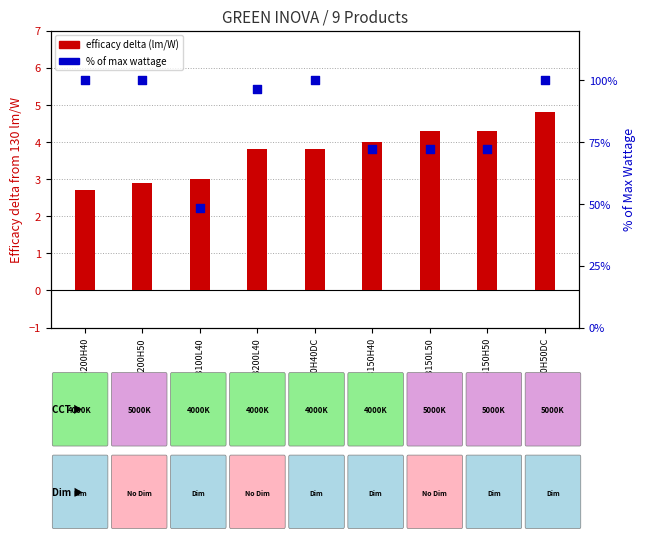

What are all the series names shown in the legend?

efficacy delta (lm/W from 130), pct of max wattage